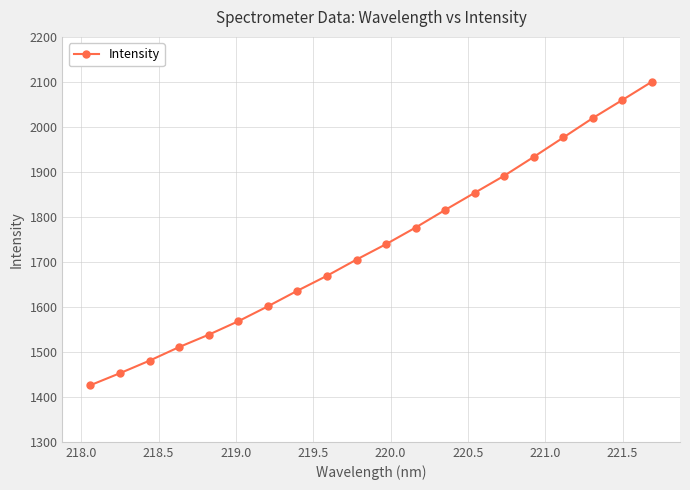

True or false: the data has more than 2 interior local peaks.

False